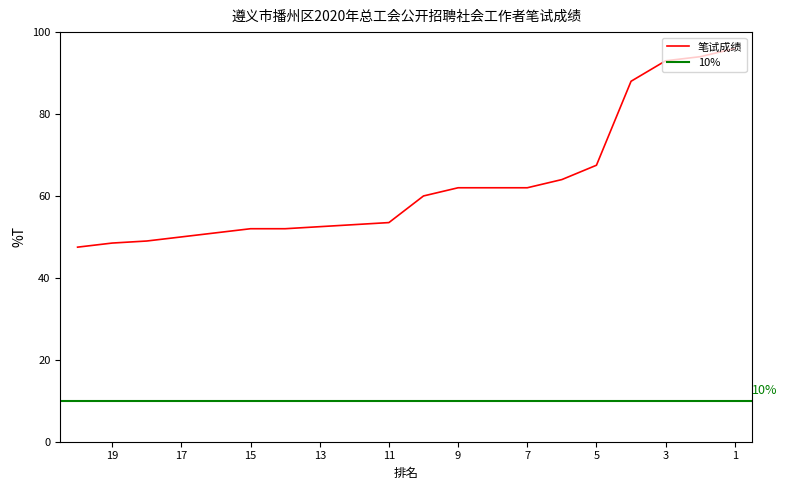

What is the change in value from 10 to 11?

-6.5